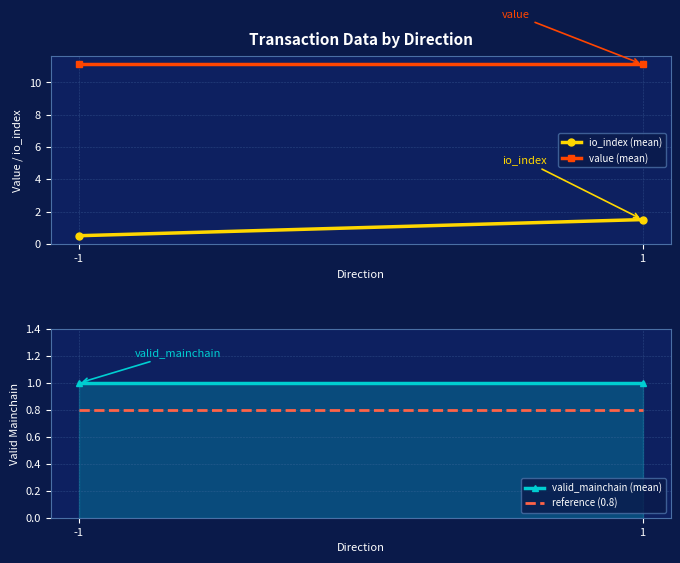

What is the minimum value for reference (0.8)?

0.8